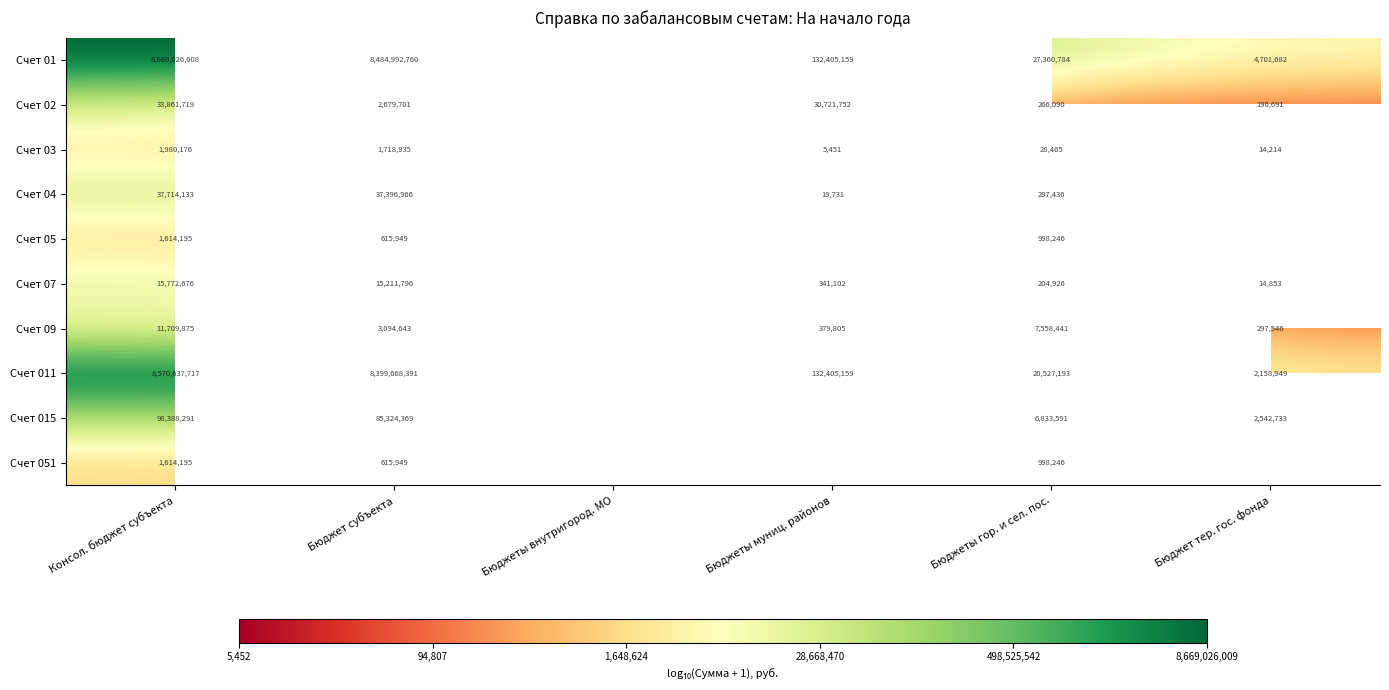

Is the value of Счет 05 at Бюджет субъекта greater than the value of Счет 015 at Бюджет субъекта?

No